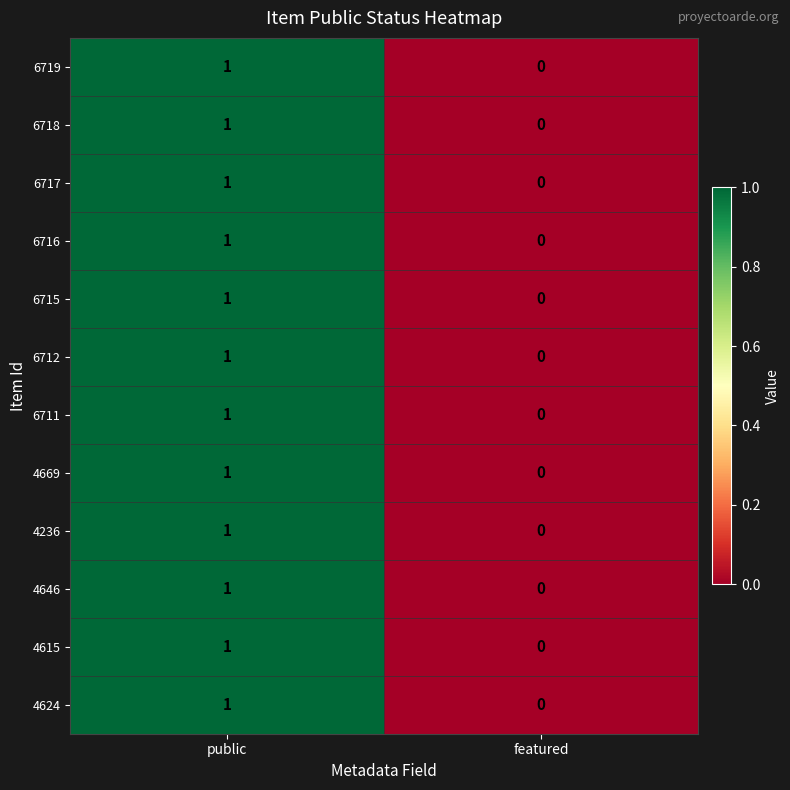

At which category does the chart reach its peak across all series?

public